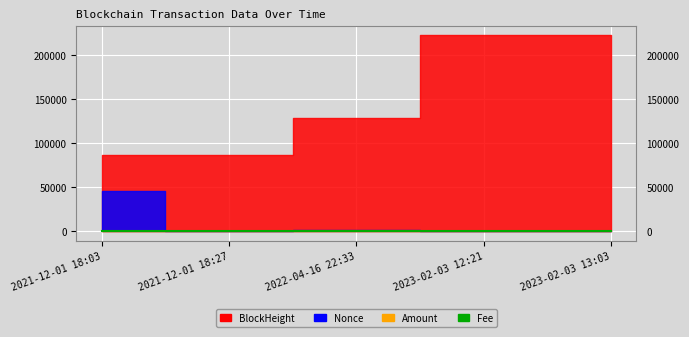

What is the label of the 3rd point from the right?

2022-04-16 22:33